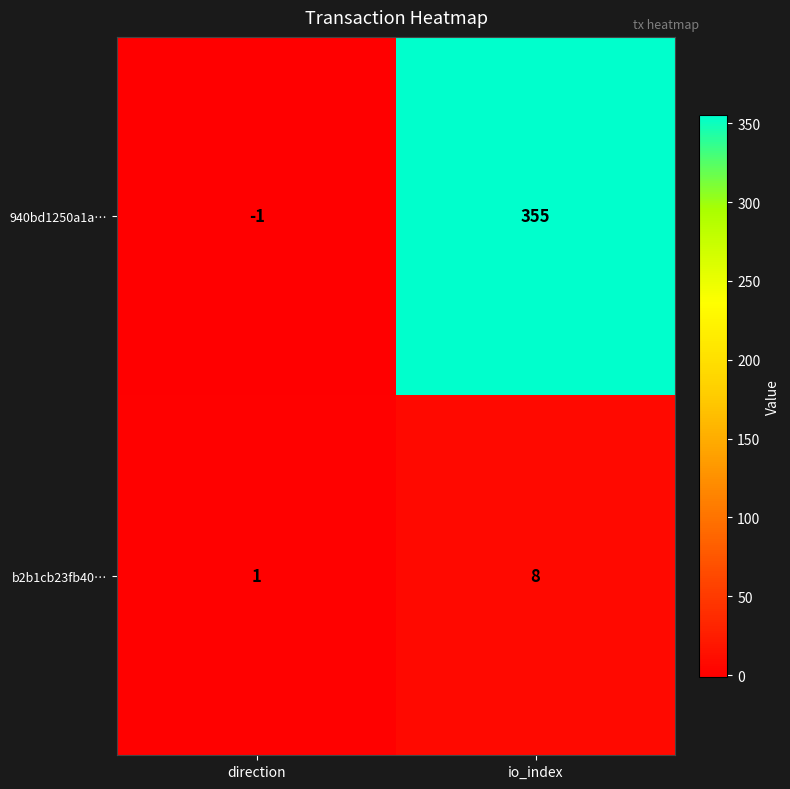

Rank the series by their maximum value, from lowest to highest.

b2b1cb23fb40…, 940bd1250a1a…